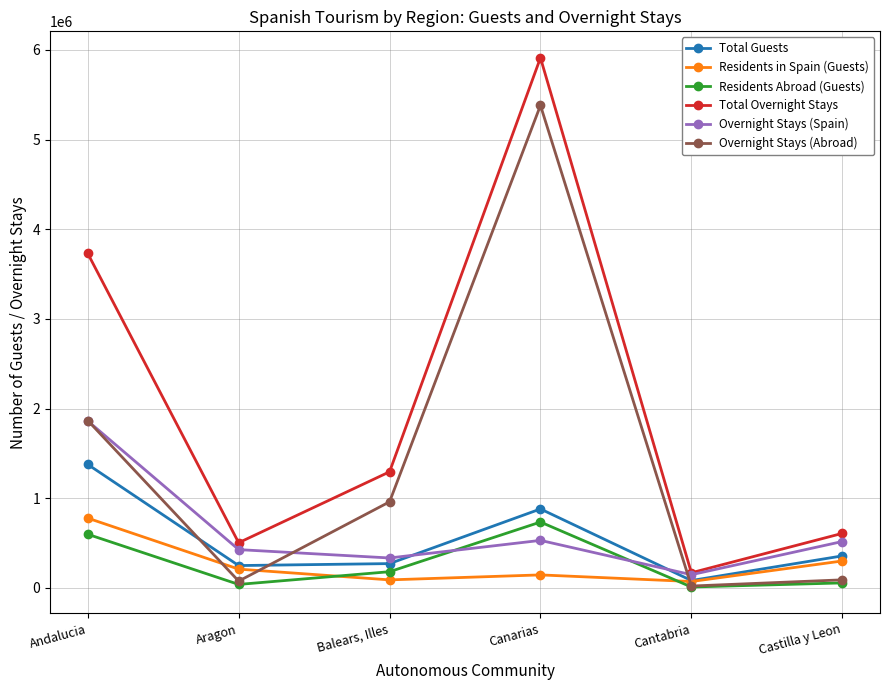

What are all the series names shown in the legend?

Total Guests, Residents in Spain (Guests), Residents Abroad (Guests), Total Overnight Stays, Overnight Stays (Spain), Overnight Stays (Abroad)